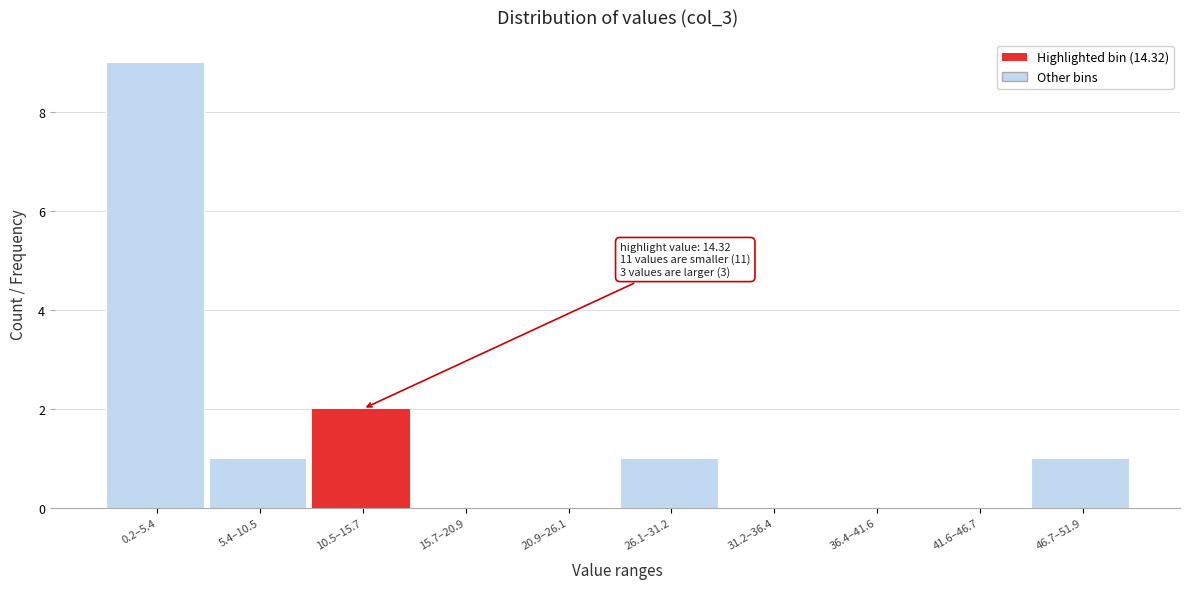

Reading left to right, transcribe all the data shown in this chart.

0.2–5.4=9	5.4–10.5=1	10.5–15.7=2	15.7–20.9=0	20.9–26.1=0	26.1–31.2=1	31.2–36.4=0	36.4–41.6=0	41.6–46.7=0	46.7–51.9=1